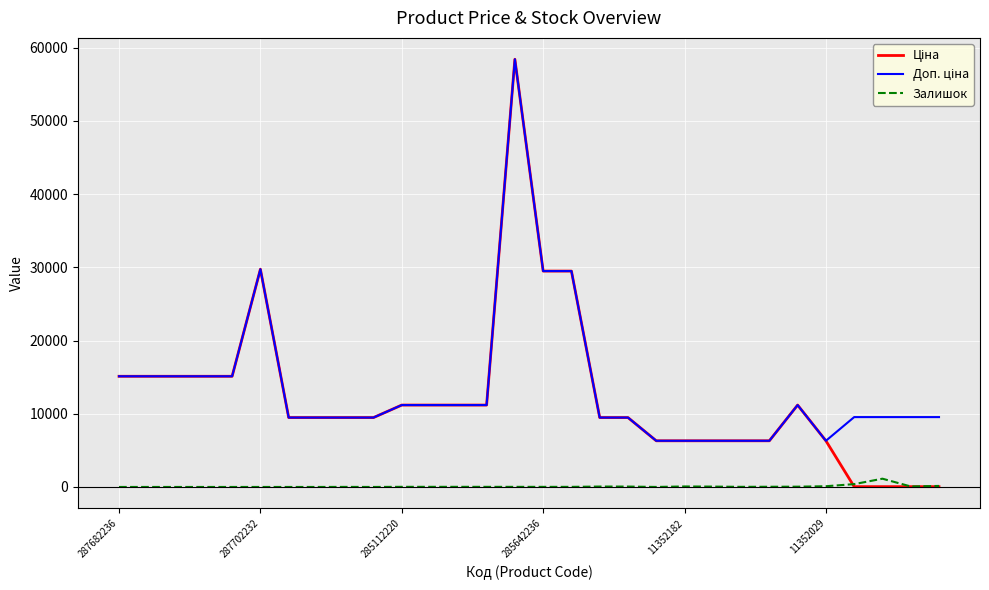

What is the greatest value displayed?

58426.5